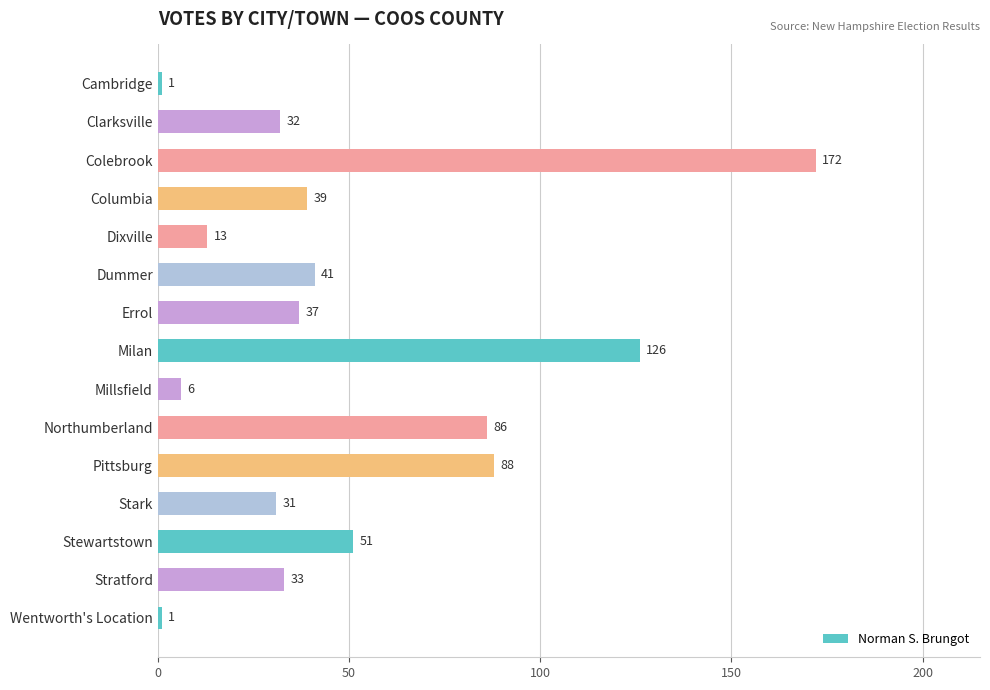

What is the value of the 8th bar from the top?

126